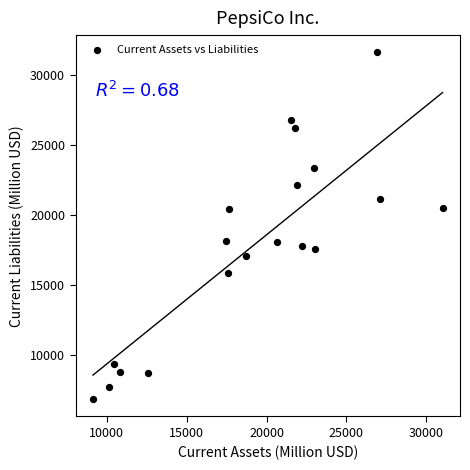

What is the range of X values (max minus min)?

21897